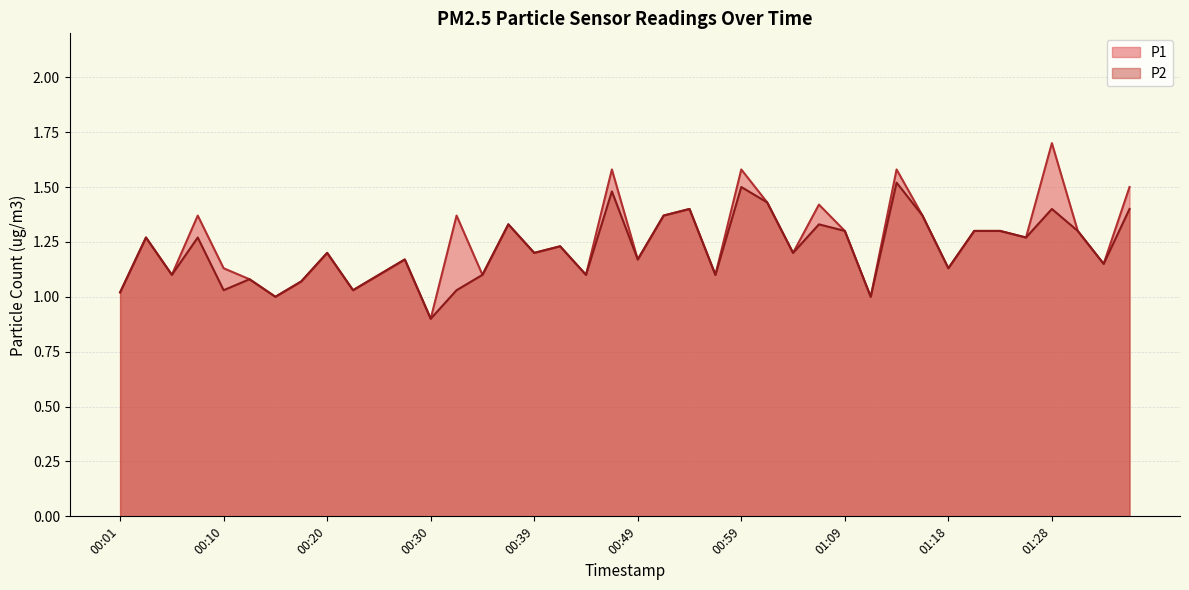

Is it true that P1 equals 1.3 at 01:21?

True